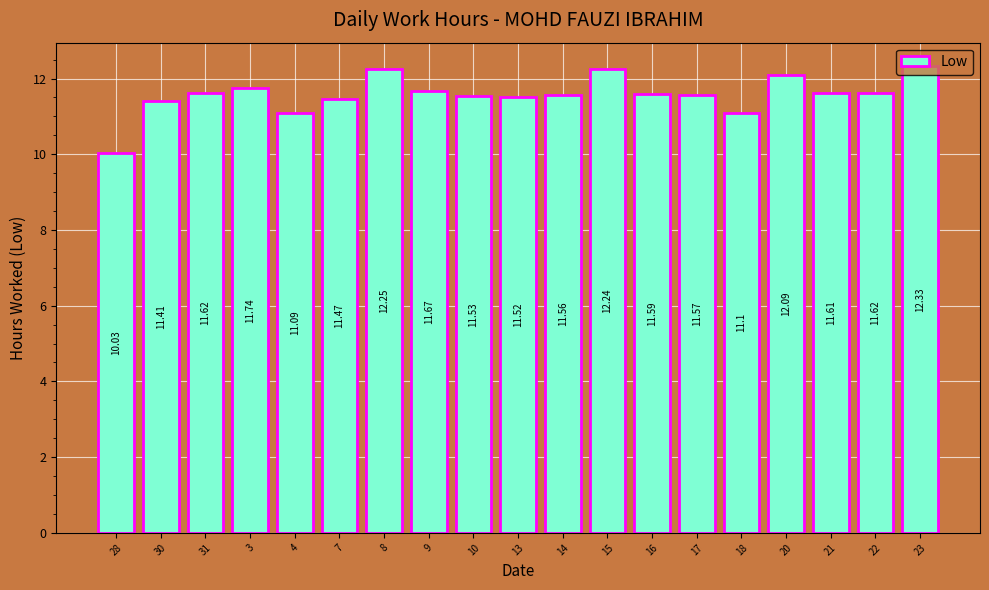

At which category does the chart reach its peak across all series?

23